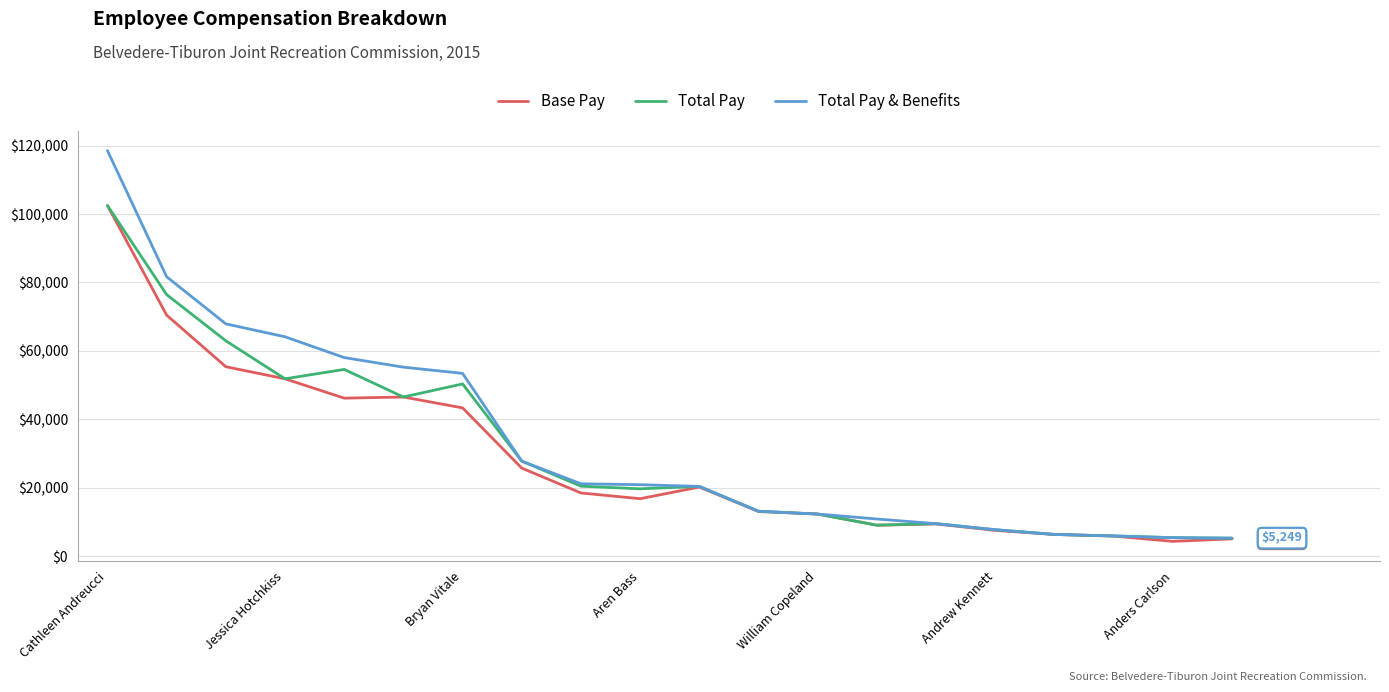

What is the greatest value displayed?

118559